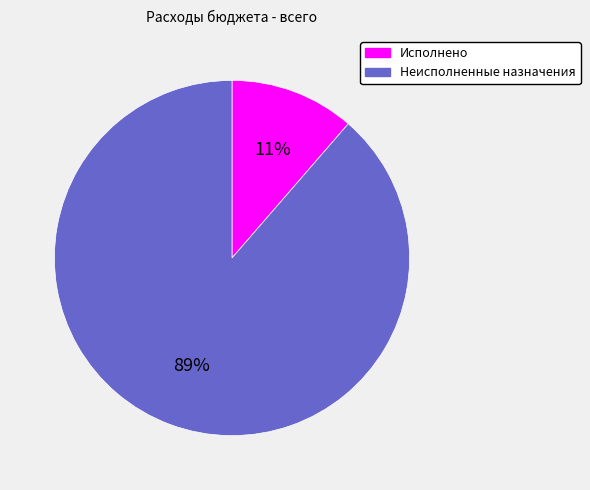

What percentage is the Неисполненные назначения slice, to the nearest percent?

89%